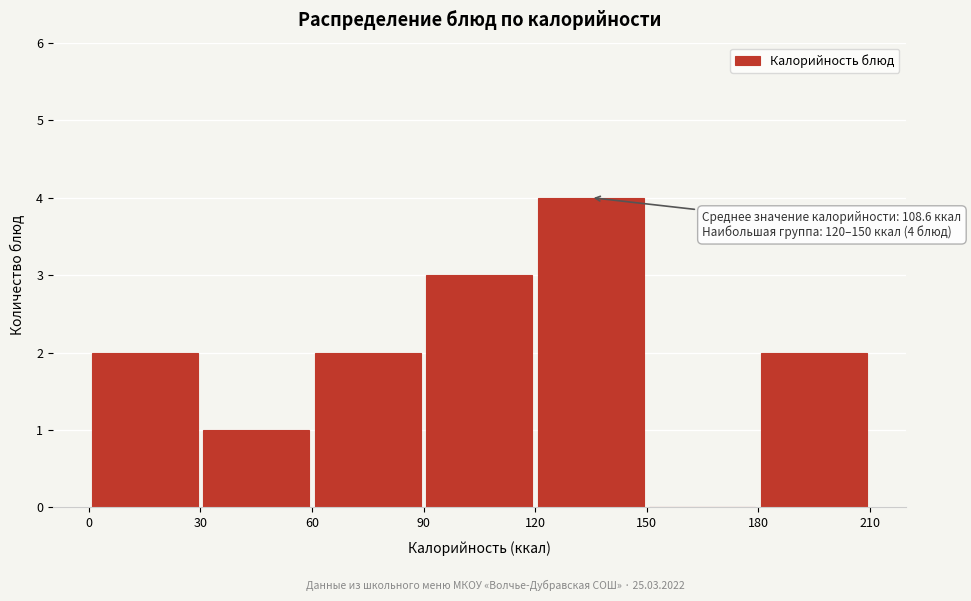

Over which range of the x-axis is the bar tallest?

120 to 150